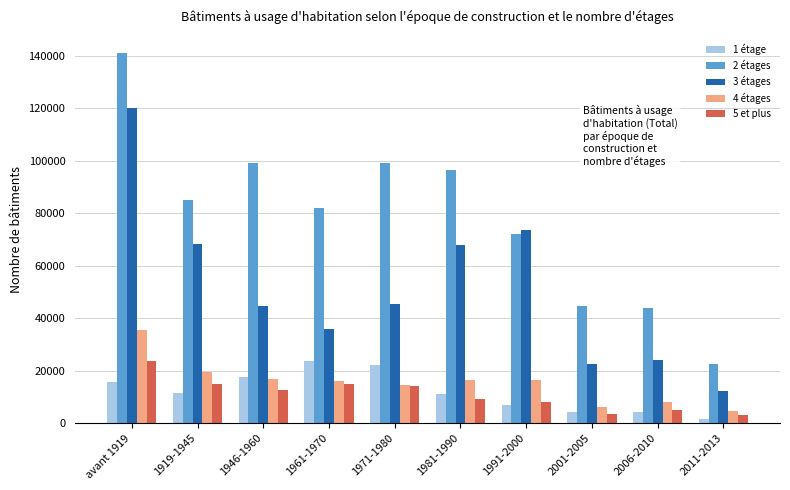

What is the average value of the 3 étages series?

51512